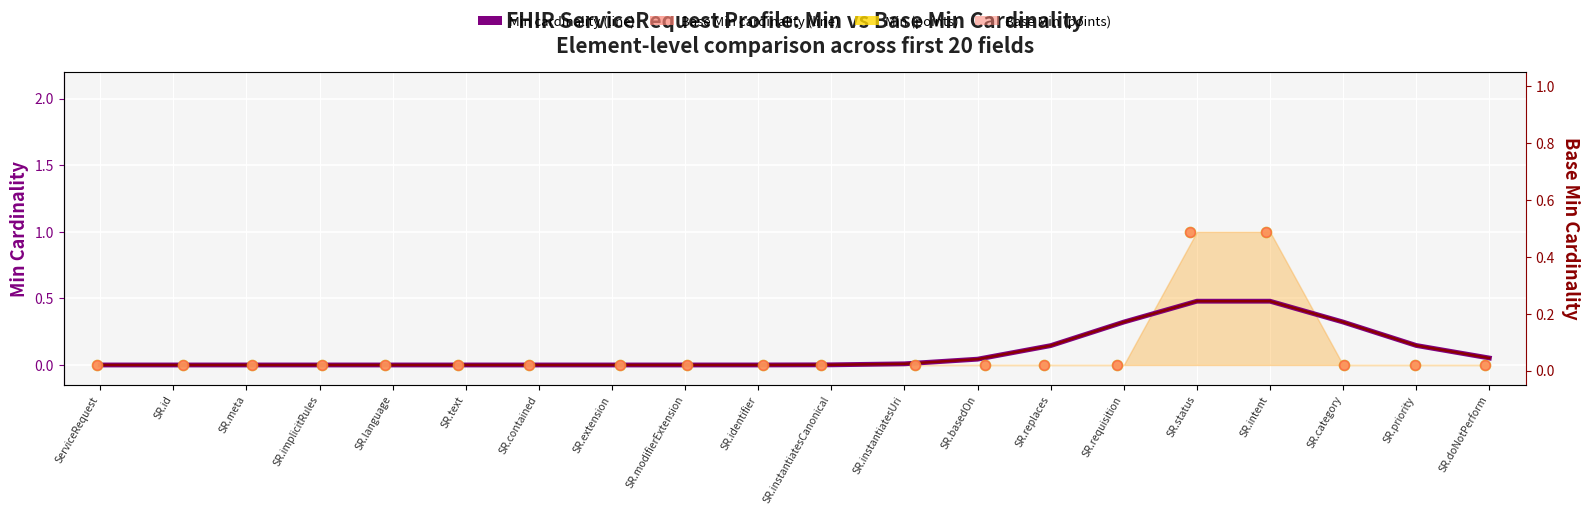

Which series has the widest spread of Y values?

Min (points)